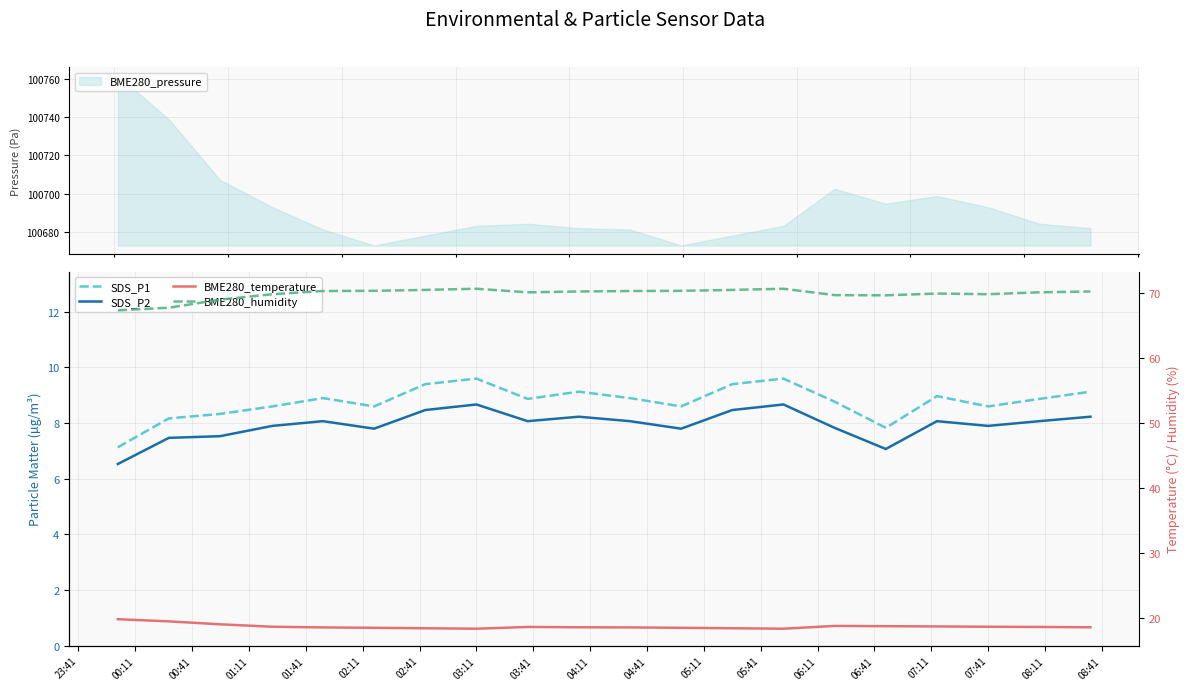

Reading left to right, transcribe all the data shown in this chart.

SDS_P1: 7.1	8.2	8.3	8.6	8.9	8.6	9.4	9.6	8.9	9.1	8.9	8.6	9.4	9.6	8.8	7.8	9.0	8.6	8.9	9.1
SDS_P2: 6.5	7.5	7.5	7.9	8.1	7.8	8.5	8.7	8.1	8.2	8.1	7.8	8.5	8.7	7.8	7.1	8.1	7.9	8.1	8.2
BME280_temperature: 19.8	19.5	19.0	18.6	18.5	18.5	18.4	18.3	18.6	18.6	18.5	18.5	18.4	18.3	18.8	18.7	18.7	18.6	18.6	18.6
BME280_humidity: 67.3	67.7	69.0	69.8	70.3	70.3	70.5	70.7	70.1	70.2	70.3	70.3	70.5	70.7	69.7	69.6	69.9	69.8	70.1	70.2